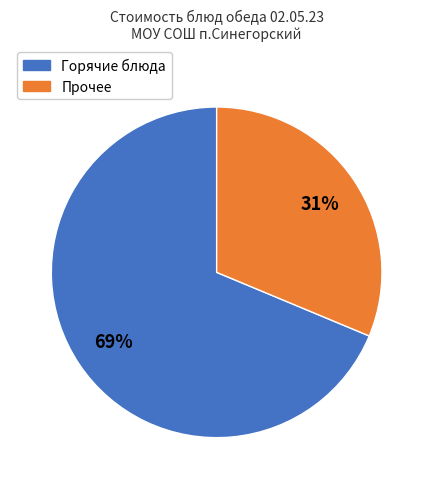

To the nearest percent, what is the average slice percentage?

50%